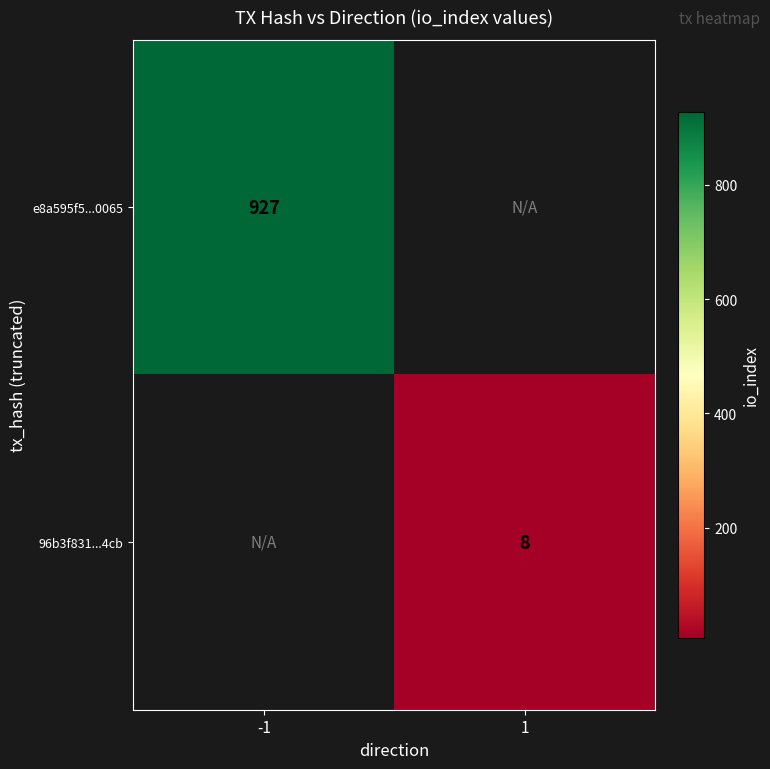

Is it true that e8a595f5...0065 equals 927 at -1?

True